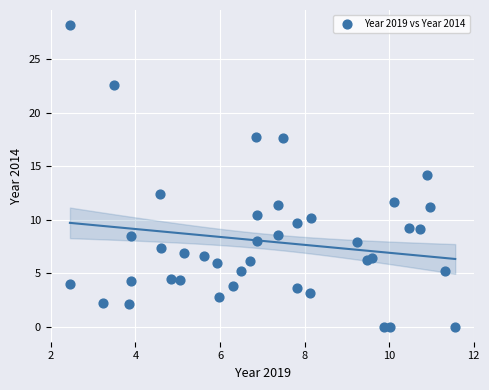

What is the range of X values (max minus min)?

9.1